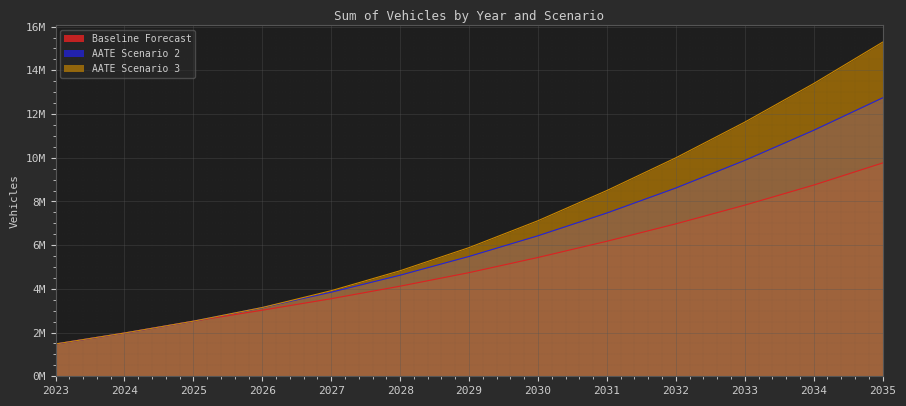

What is the difference between the Baseline Forecast values at 2035 and 2024?

7.8